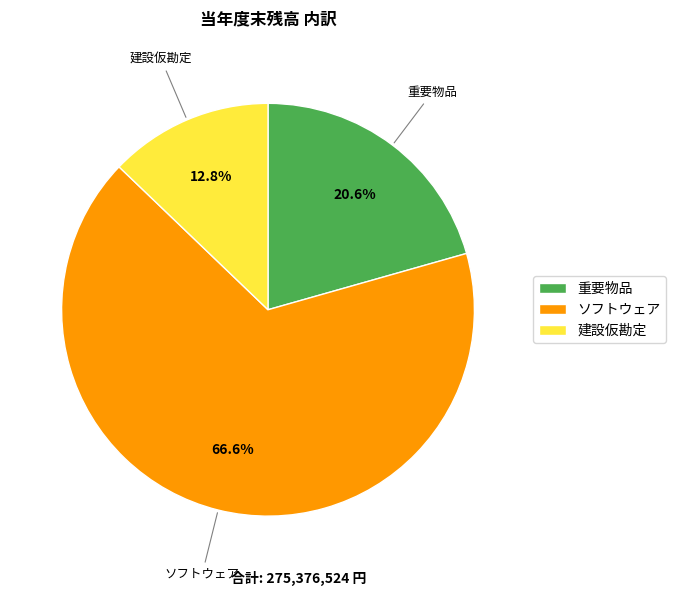

What is the majority slice?

ソフトウェア